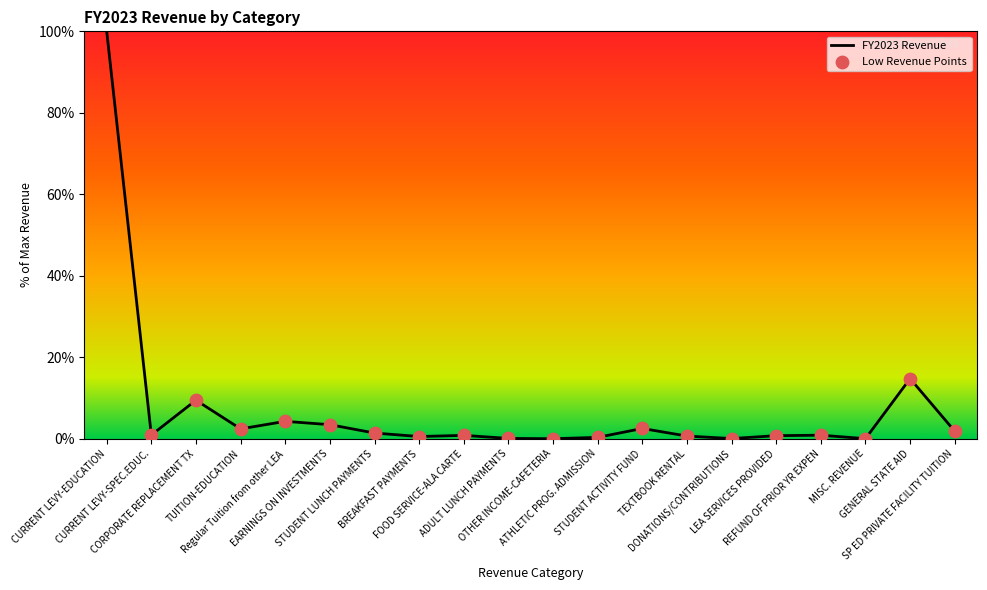

What is the change in value from CORPORATE REPLACEMENT TX to STUDENT LUNCH PAYMENTS?

-8.1